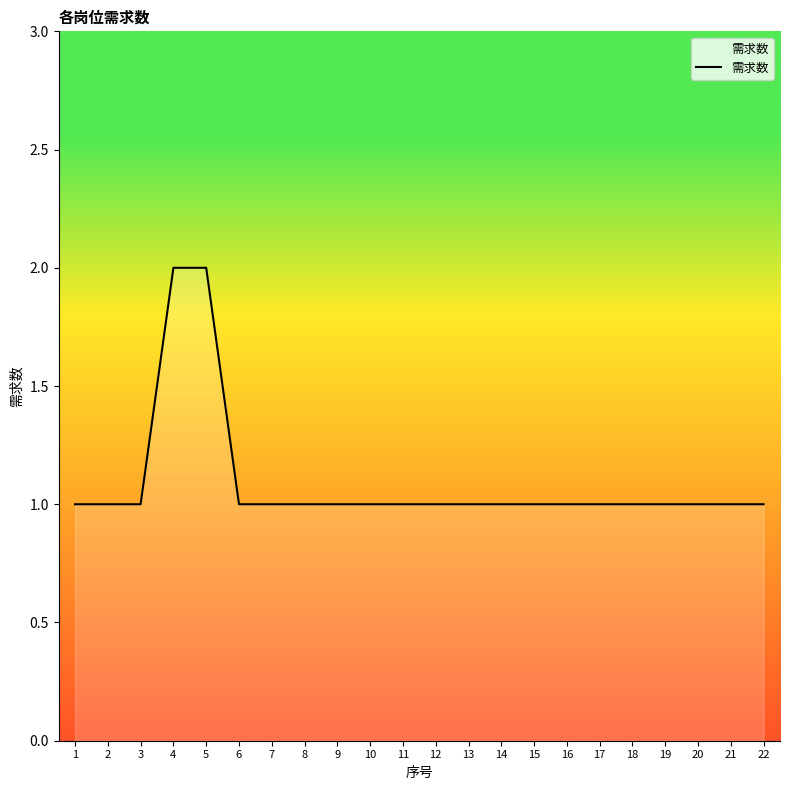

Reading left to right, list all the values displayed in this chart.

1	1	1	2	2	1	1	1	1	1	1	1	1	1	1	1	1	1	1	1	1	1